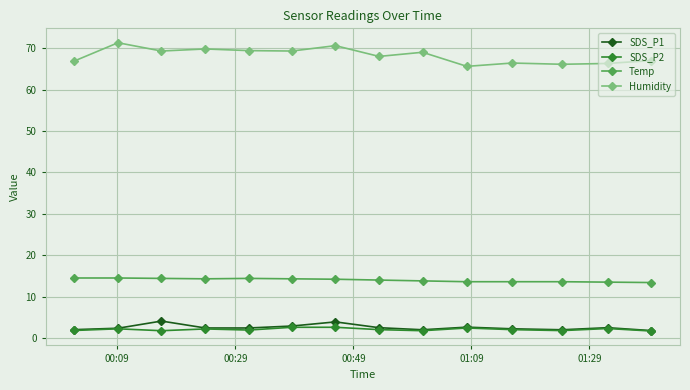

True or false: SDS_P2 has more than 0 points higher than both neighbors.

True